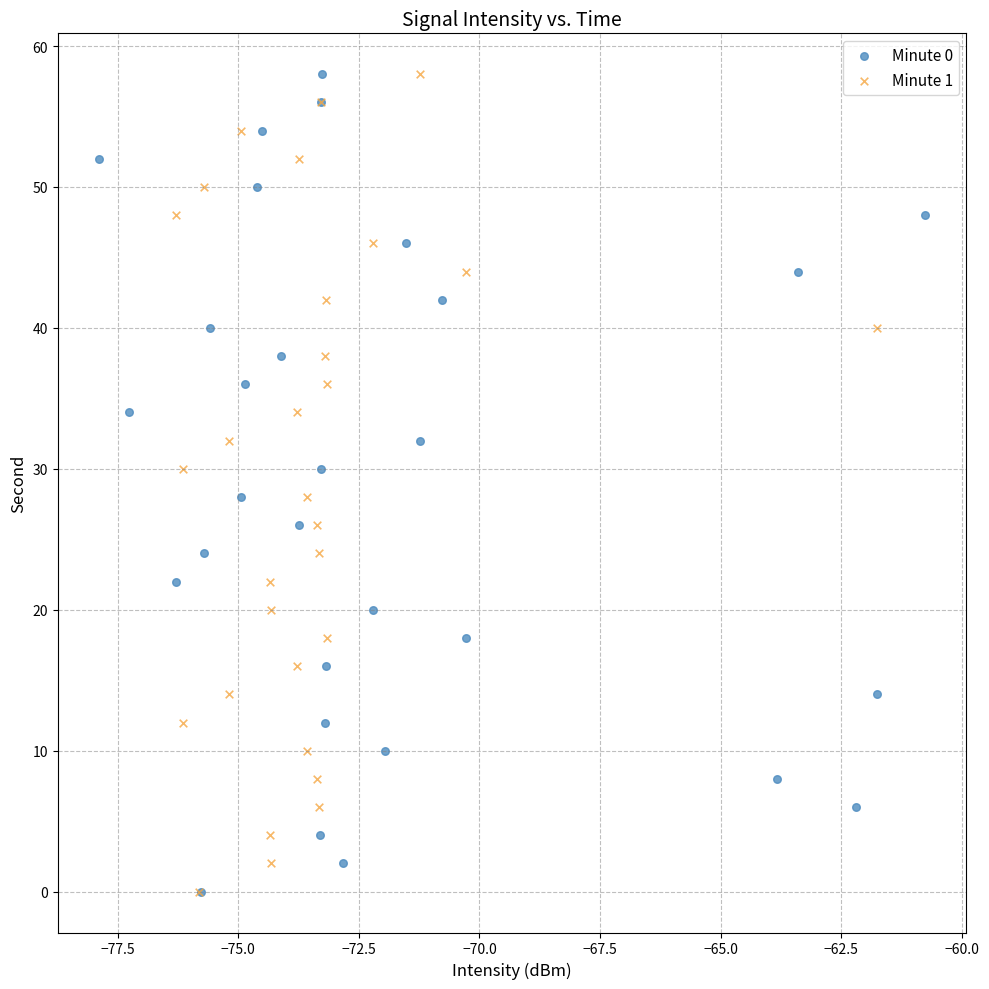

What are all the series names shown in the legend?

Minute 0, Minute 1